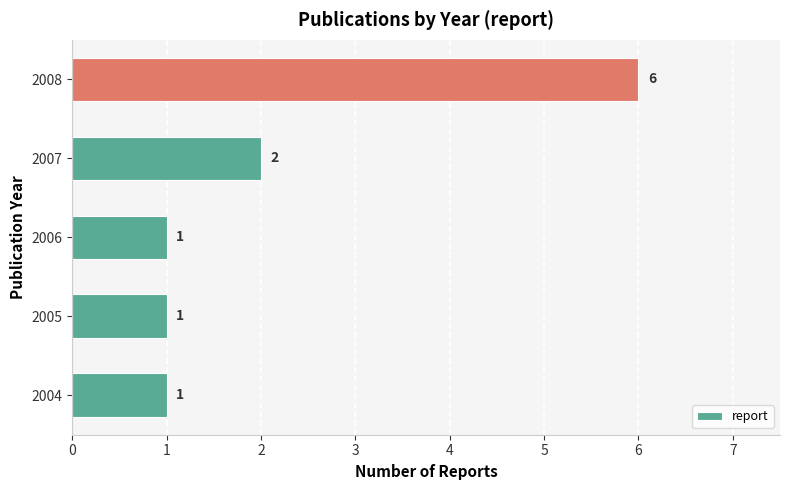

What is the difference between the maximum and second lowest values?

5